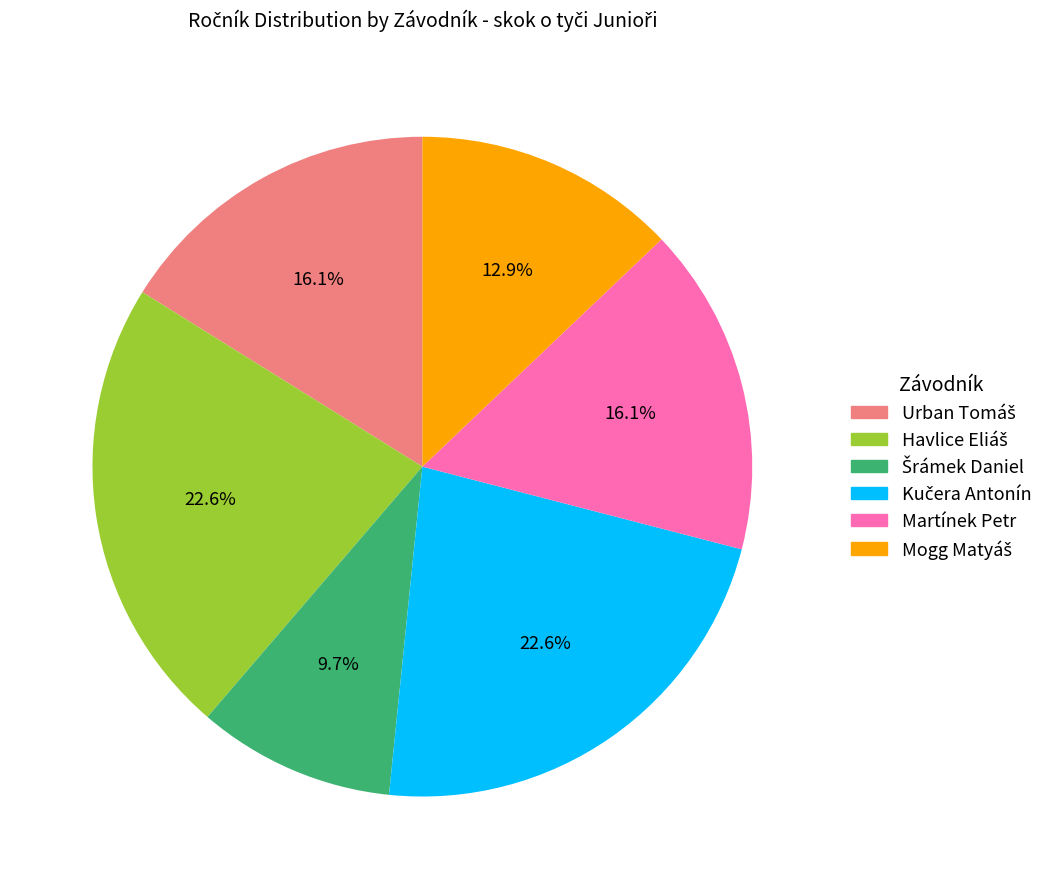

Is there any slice that represents more than half of the pie?

No